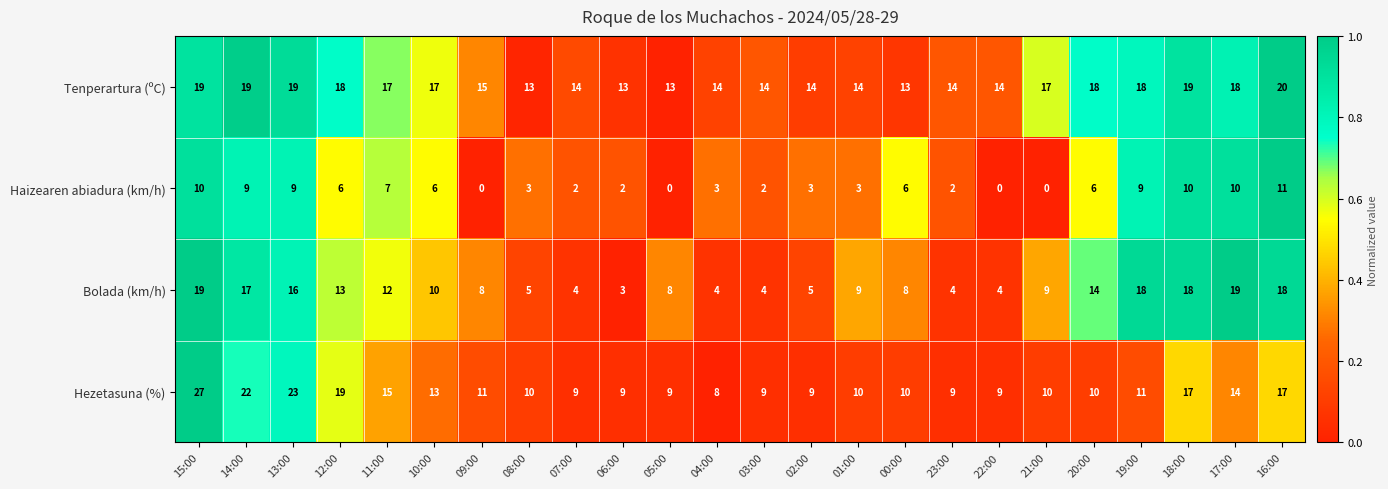

How many data points does each series have?

24